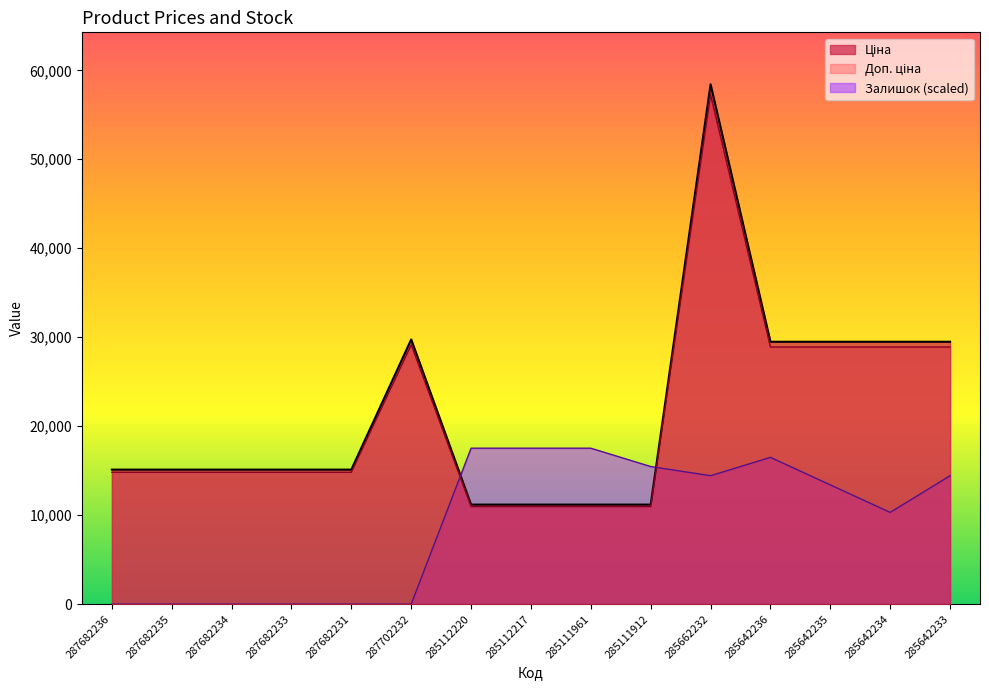

True or false: Доп. ціна and Ціна intersect in this chart.

False